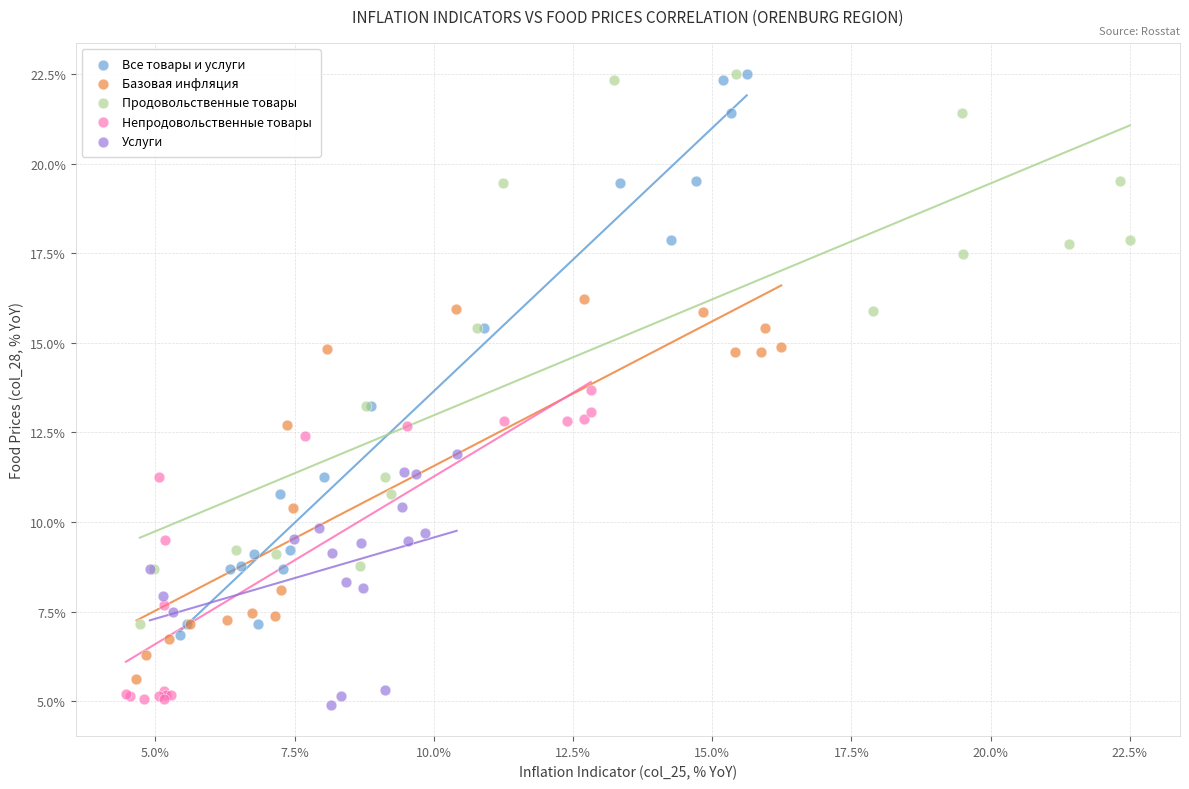

Which series contains the lowest Y value?

Услуги